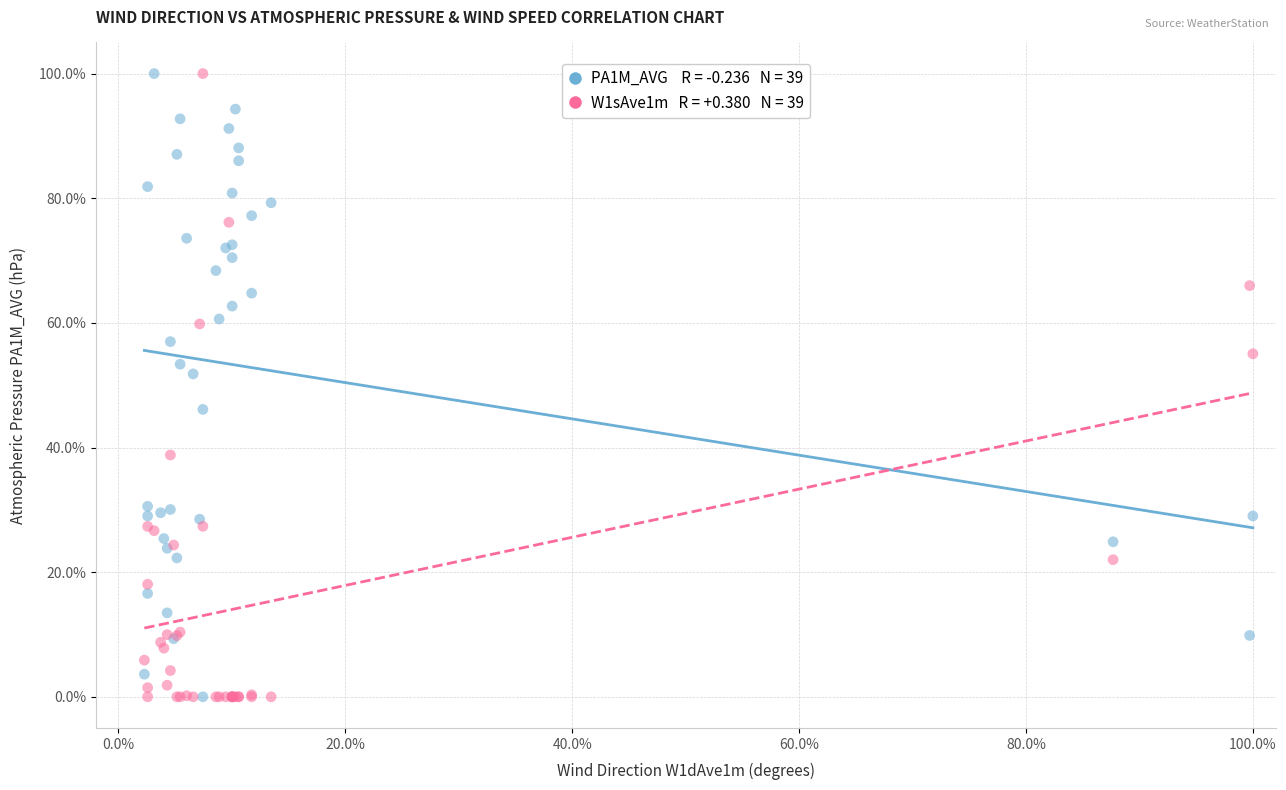

Across all series, what Y value is closest to 50?

51.8